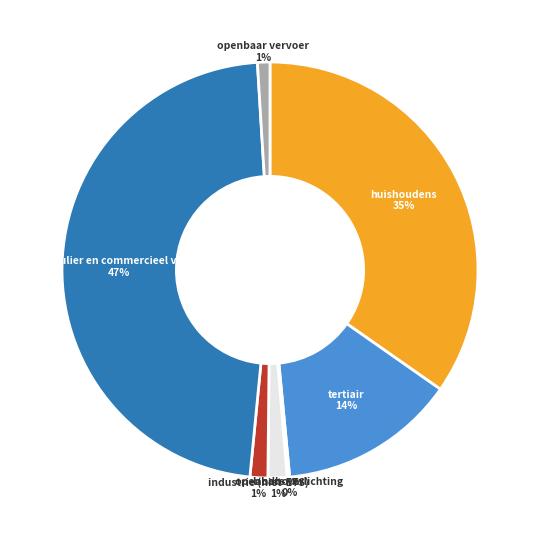

Does any single category account for the majority?

No